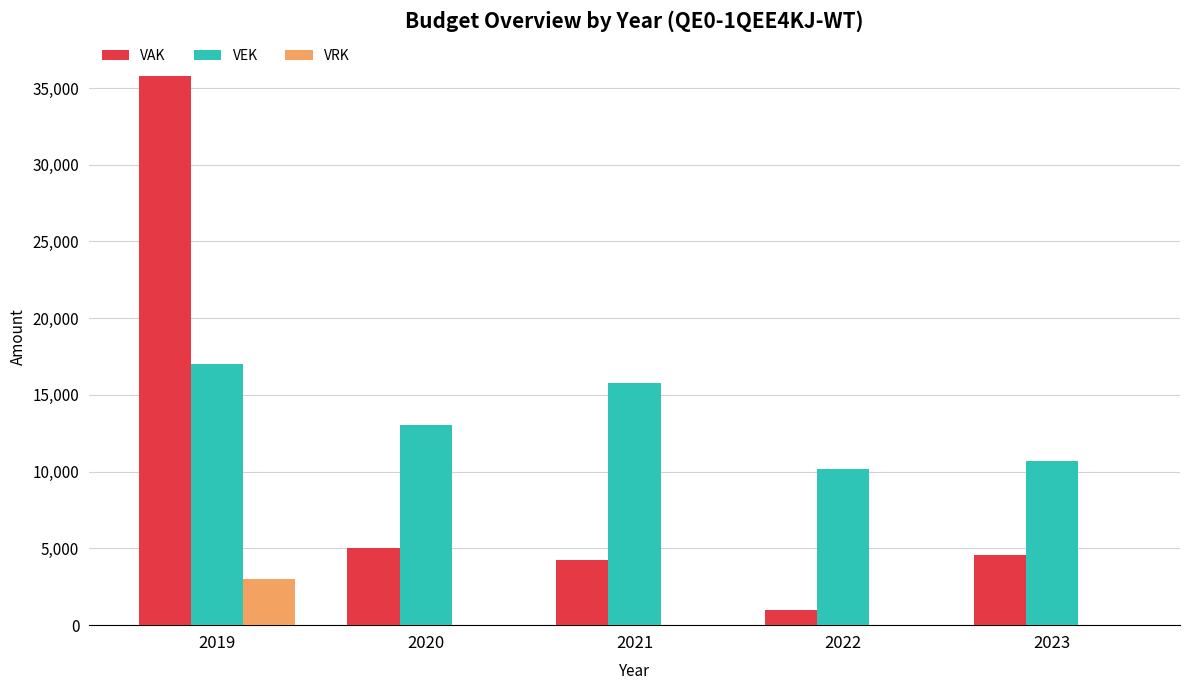

Reading left to right, what are all the values shown in this chart?

VAK: 35800	5000	4216	1000	4600
VEK: 17040	13040	15756	10150	10665
VRK: 3000	0	0	0	0